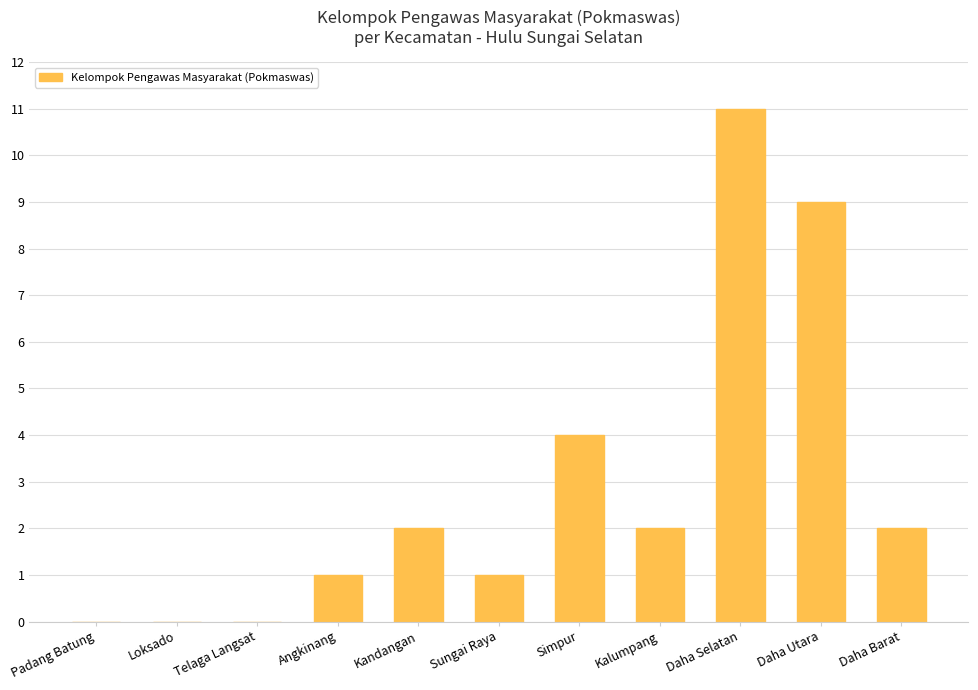

At which label is the value closest to 5?

Simpur